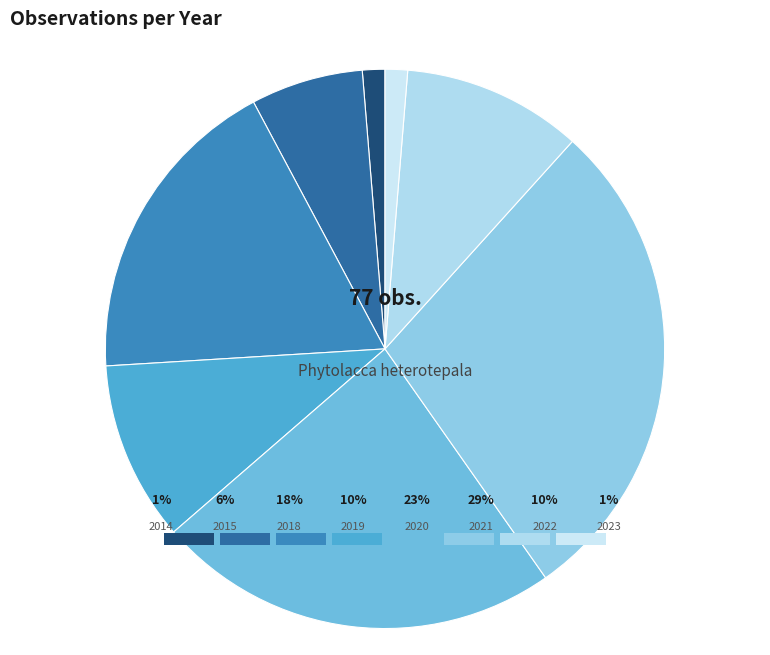

The 2020 slice represents 23% of the pie. True or false?

True